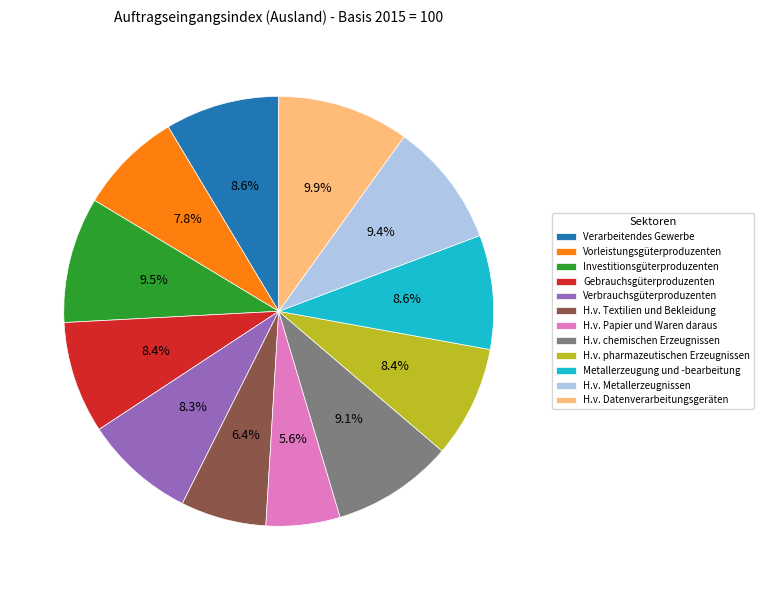

The H.v. Datenverarbeitungsgeräten slice represents 2% of the pie. True or false?

False